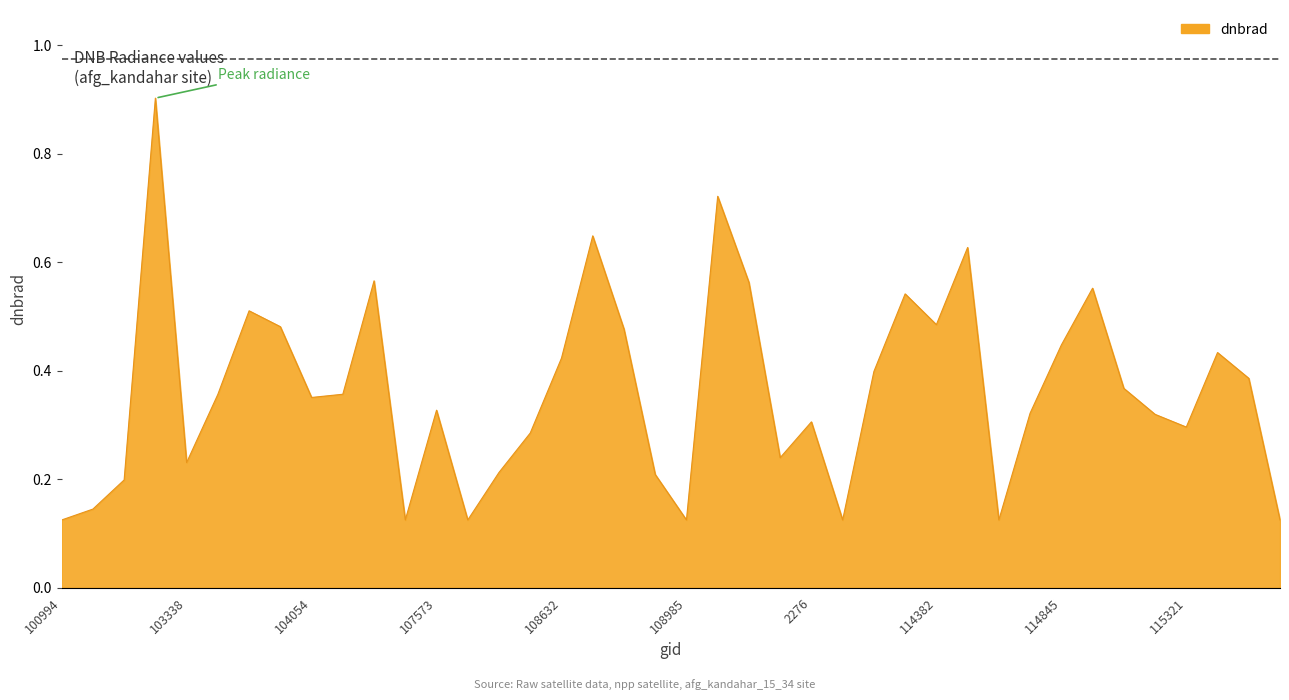

List the labels in order of value, smallest first.

104295, 110745, 115700, 114617, 108985, 100994, 107933, 102482, 539, 108816, 108103, 103338, 109866, 108281, 115321, 2276, 115209, 114731, 107573, 104054, 103694, 104170, 115096, 115564, 2933, 108632, 115436, 114845, 108802, 103818, 114382, 103702, 114267, 114958, 109691, 104287, 114496, 108645, 109679, 102980